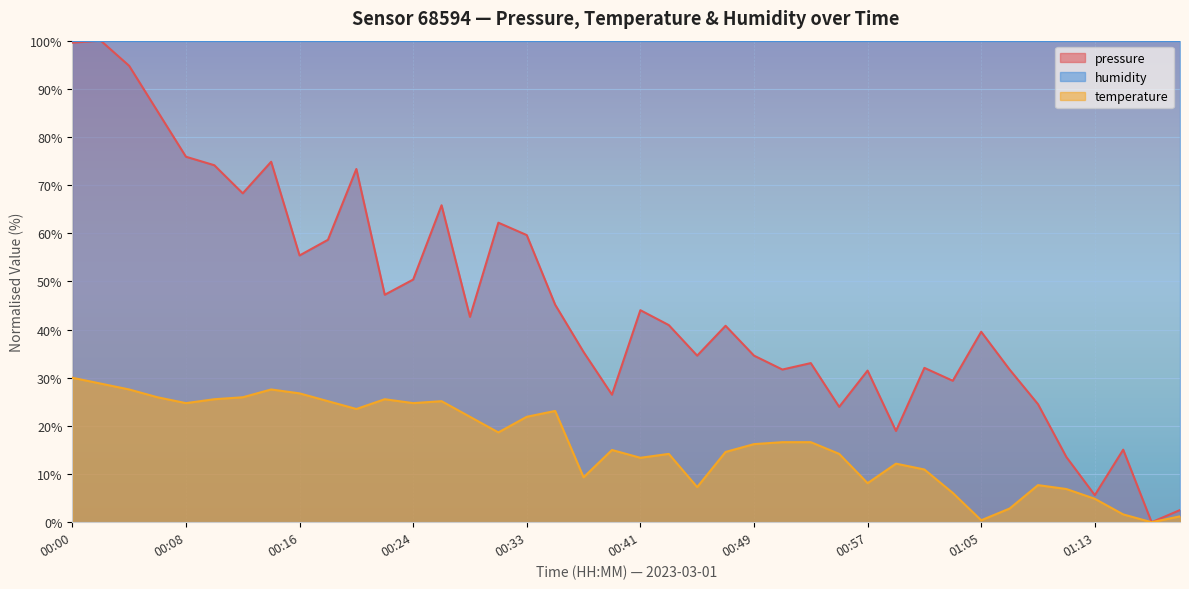

Where is the first local maximum?

00:14